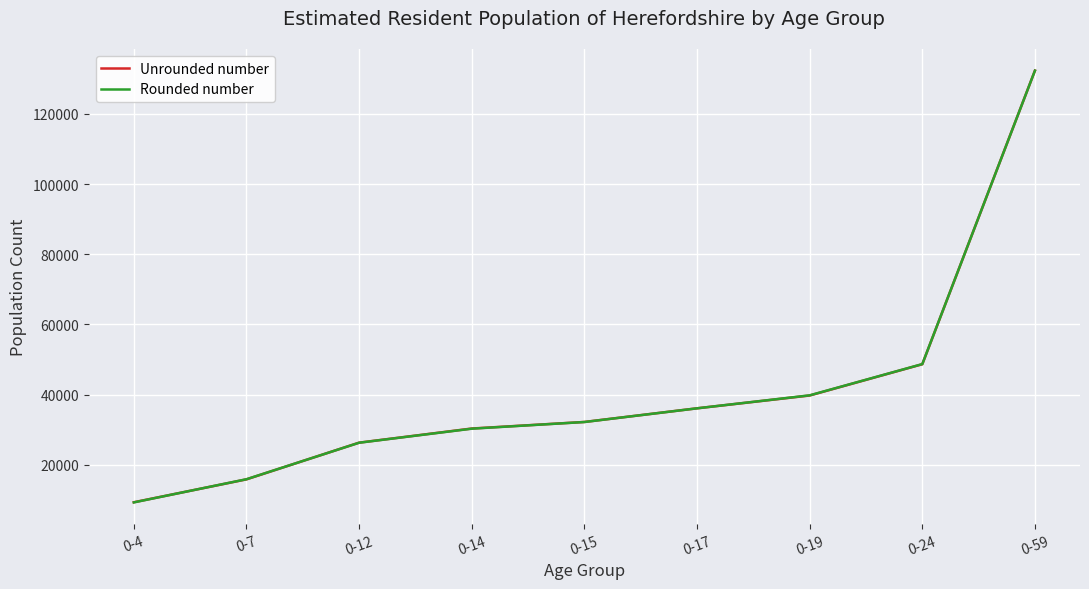

Reading left to right, list all the values displayed in this chart.

Unrounded number: 0-4=9337	0-7=15865	0-12=26317	0-14=30345	0-15=32213	0-17=36103	0-19=39752	0-24=48665	0-59=132315
Rounded number: 0-4=9300	0-7=15900	0-12=26300	0-14=30300	0-15=32200	0-17=36100	0-19=39800	0-24=48700	0-59=132300